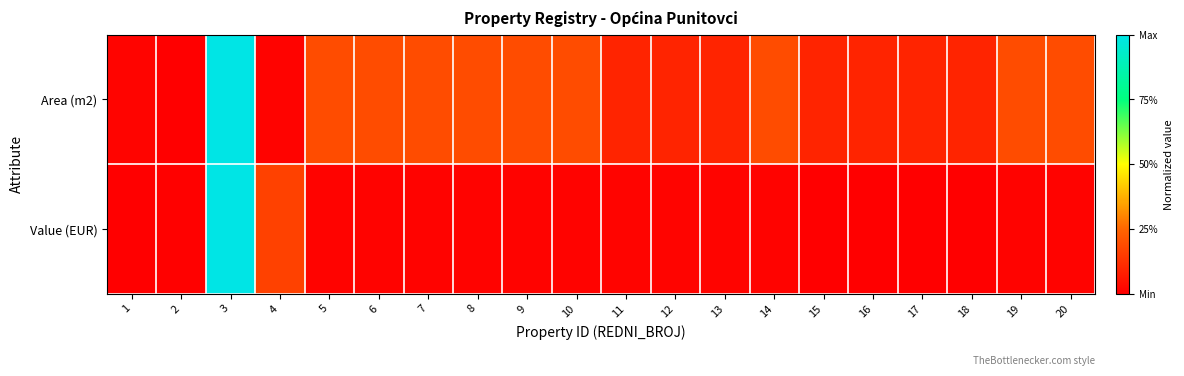

Reading left to right, extract all data points from this chart.

Area (m2): 1=0.0	2=0.0	3=1.0	4=0.0	5=0.2	6=0.2	7=0.2	8=0.2	9=0.2	10=0.2	11=0.1	12=0.1	13=0.1	14=0.2	15=0.1	16=0.1	17=0.1	18=0.1	19=0.2	20=0.2
Value (EUR): 1=0.0	2=0.0	3=1.0	4=0.2	5=0.0	6=0.0	7=0.0	8=0.0	9=0.0	10=0.0	11=0.0	12=0.0	13=0.0	14=0.0	15=0.0	16=0.0	17=0.0	18=0.0	19=0.0	20=0.0